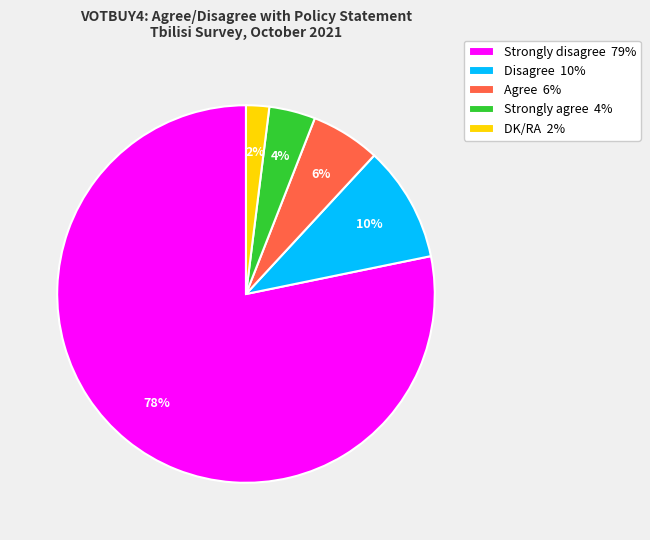

To the nearest percent, what is the average slice percentage?

20%